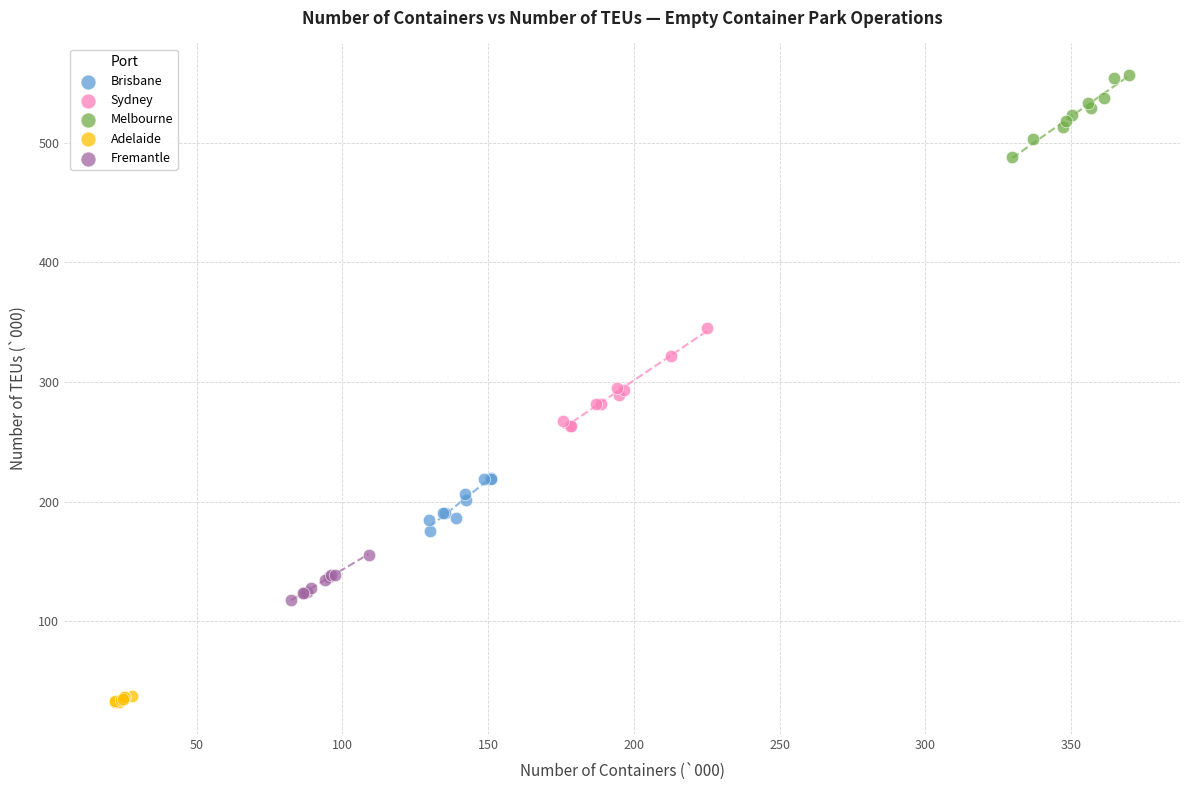

Which series has the largest Y range (max minus min)?

Sydney